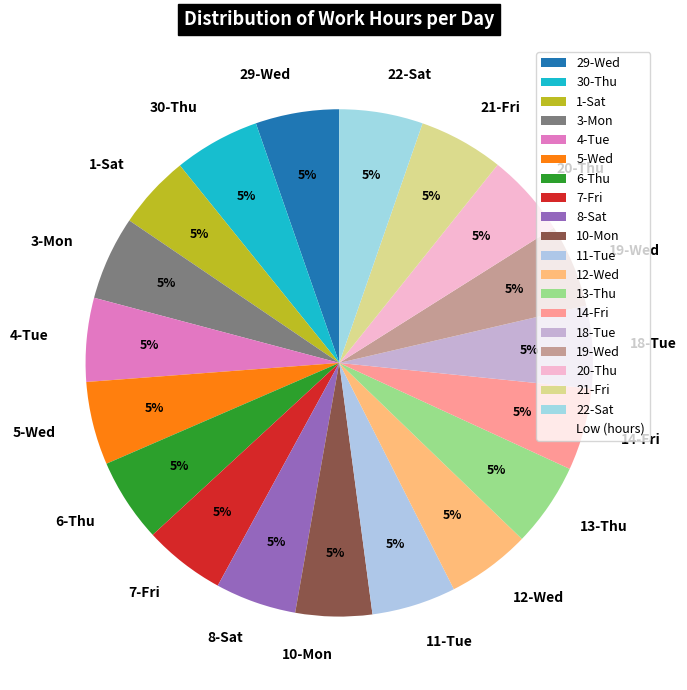

Do 6-Thu and 19-Wed together represent more than half of the pie?

No